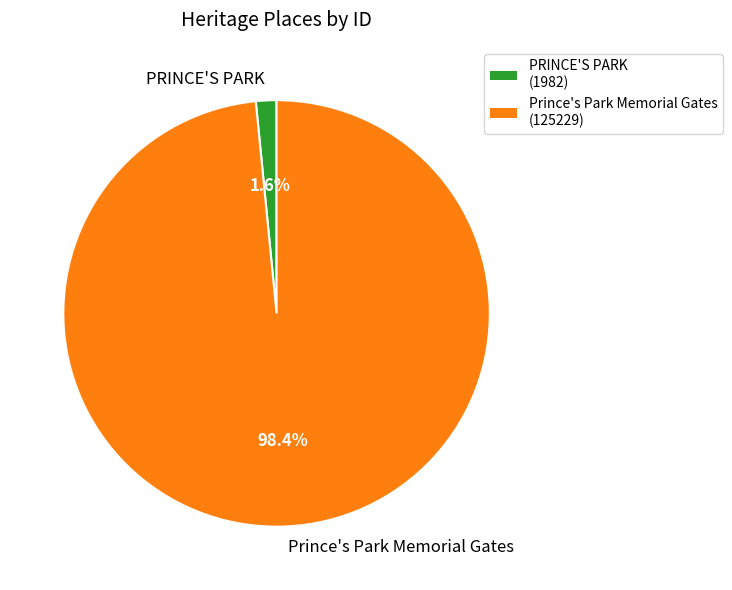

Between Prince's Park Memorial Gates and PRINCE'S PARK, which is larger?

Prince's Park Memorial Gates